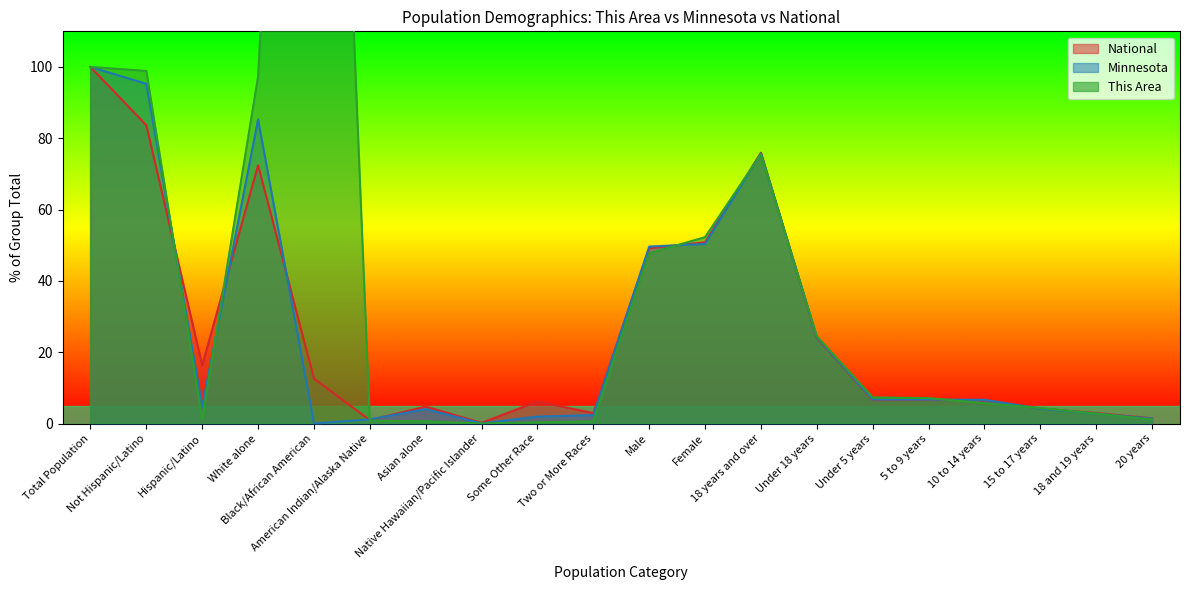

At which label does Minnesota first exceed 6?

Total Population